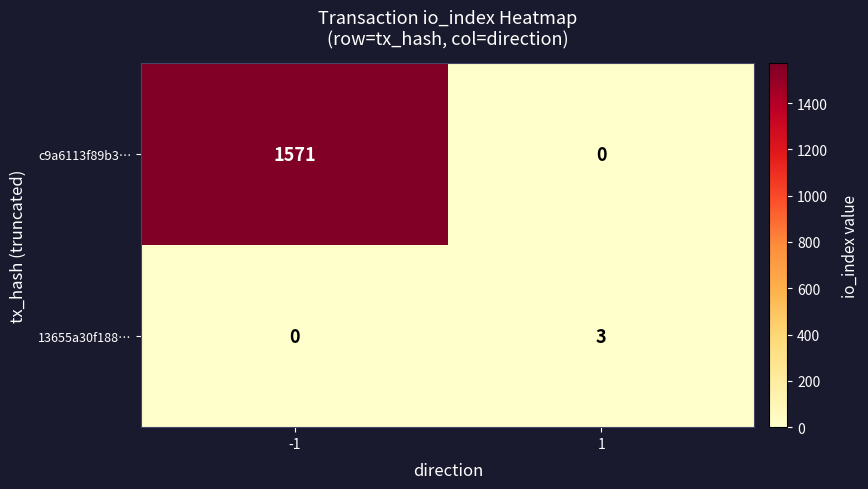

What is the difference between the maximum and minimum values in the 13655a30f188… series?

3